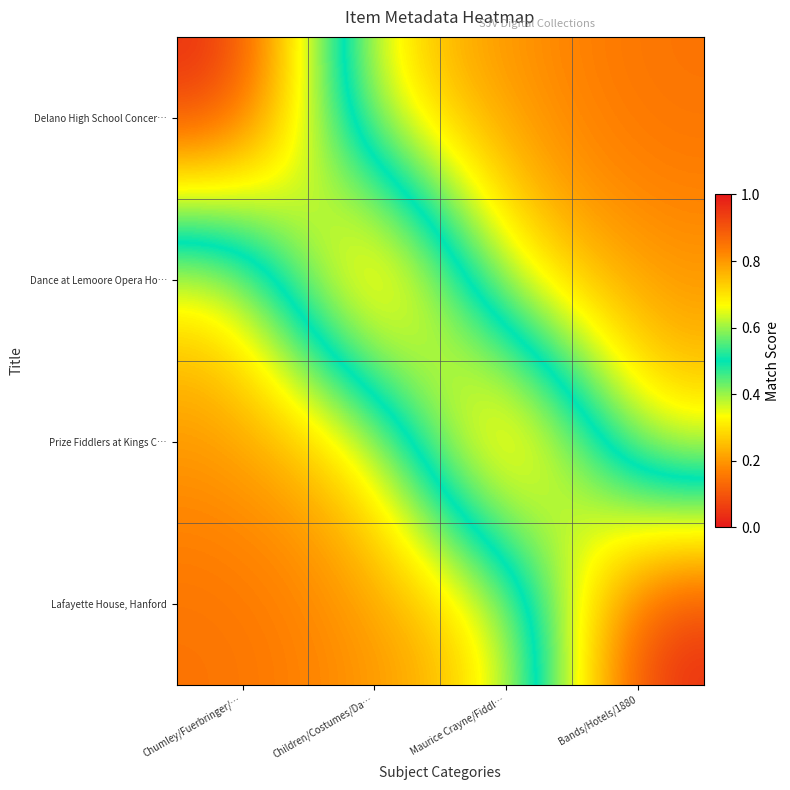

Which has a higher value, Chumley/Fuerbringer/… or Bands/Hotels/1880?

Chumley/Fuerbringer/…